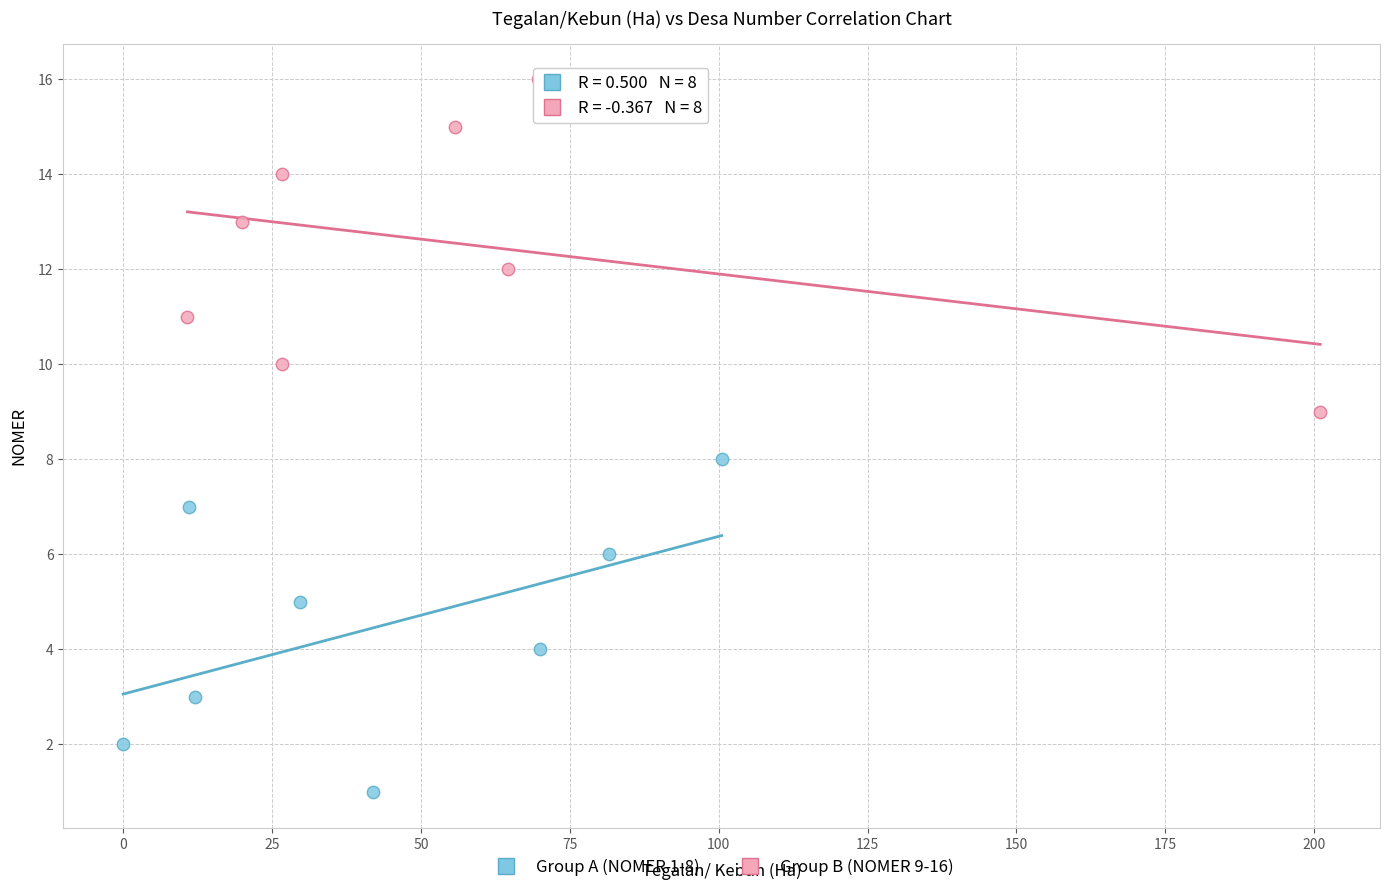

Which series contains the lowest Y value?

Group A (NOMER 1-8)